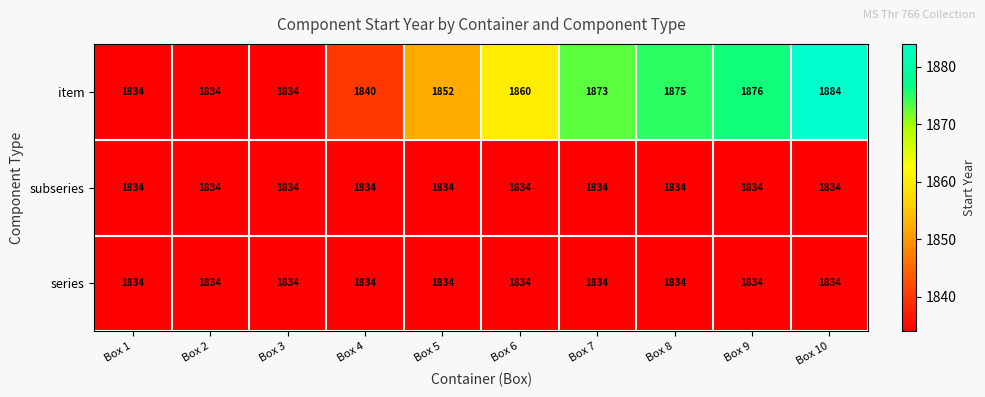

What is the approximate value of series at Box 6?

1834